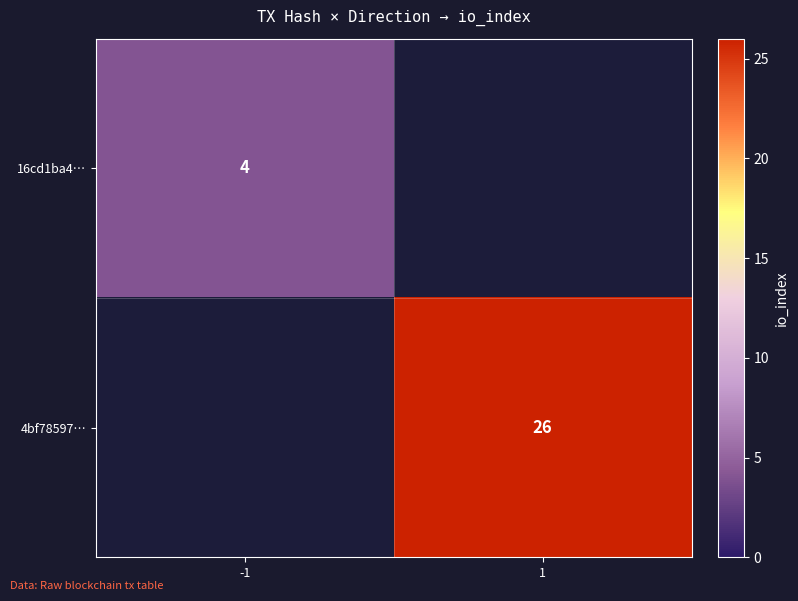

Which category has the highest value across all series?

1